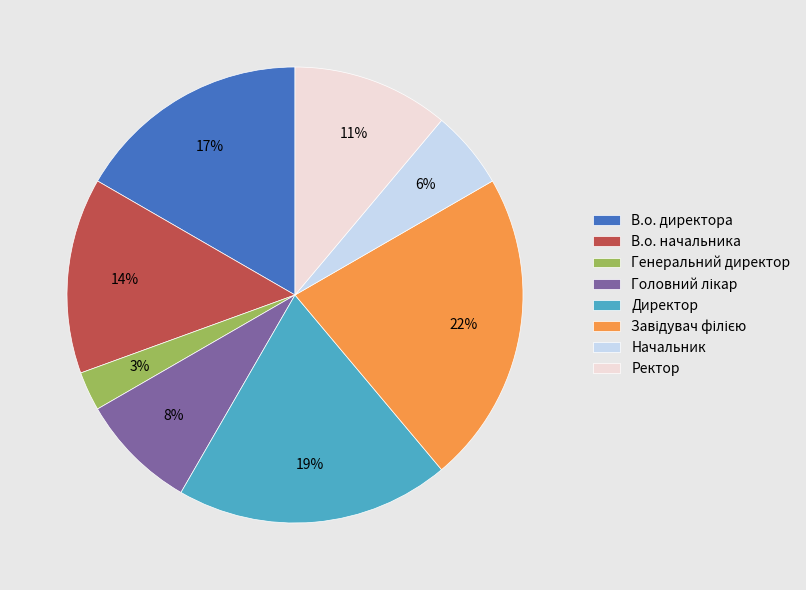

Is the sum of Директор and В.о. директора greater than half?

No